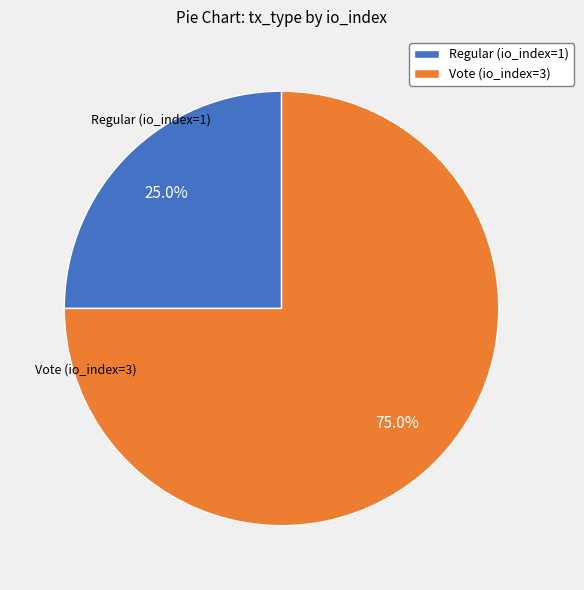

Is Vote (io_index=3) the majority of the pie?

Yes